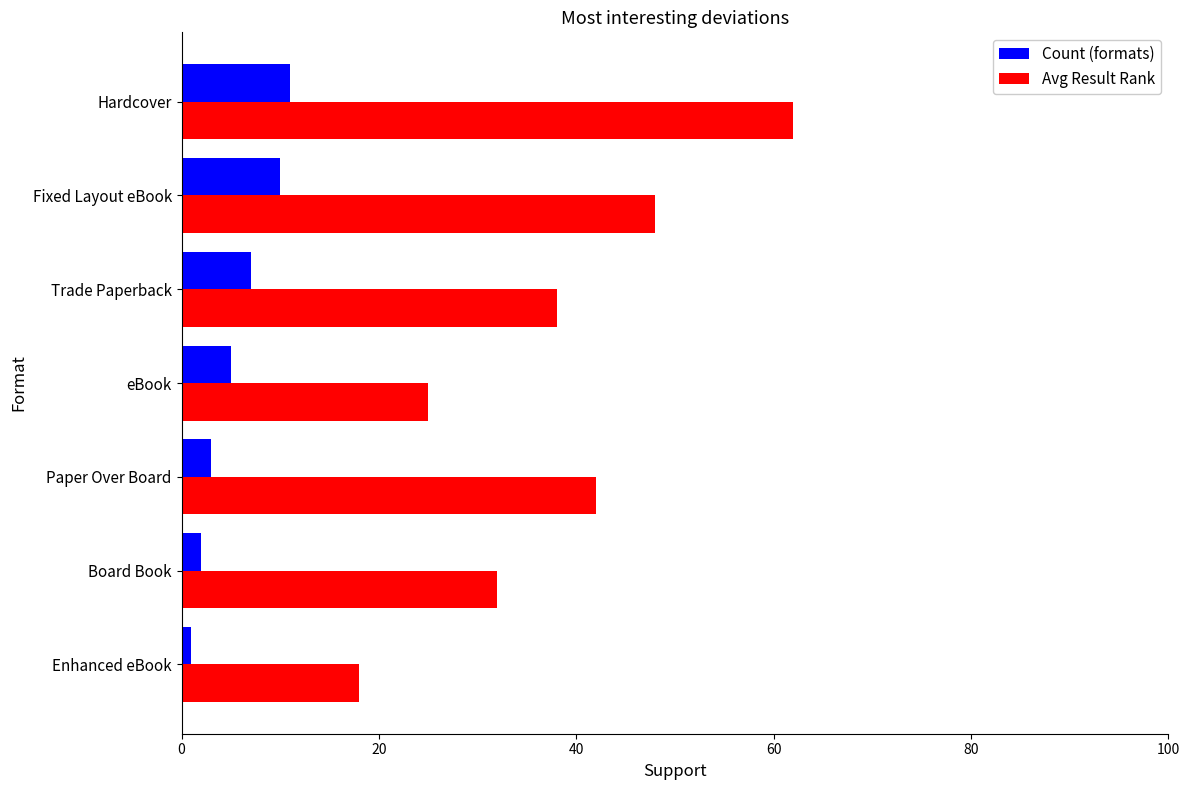

What is the highest value of the Count (formats) series?

11